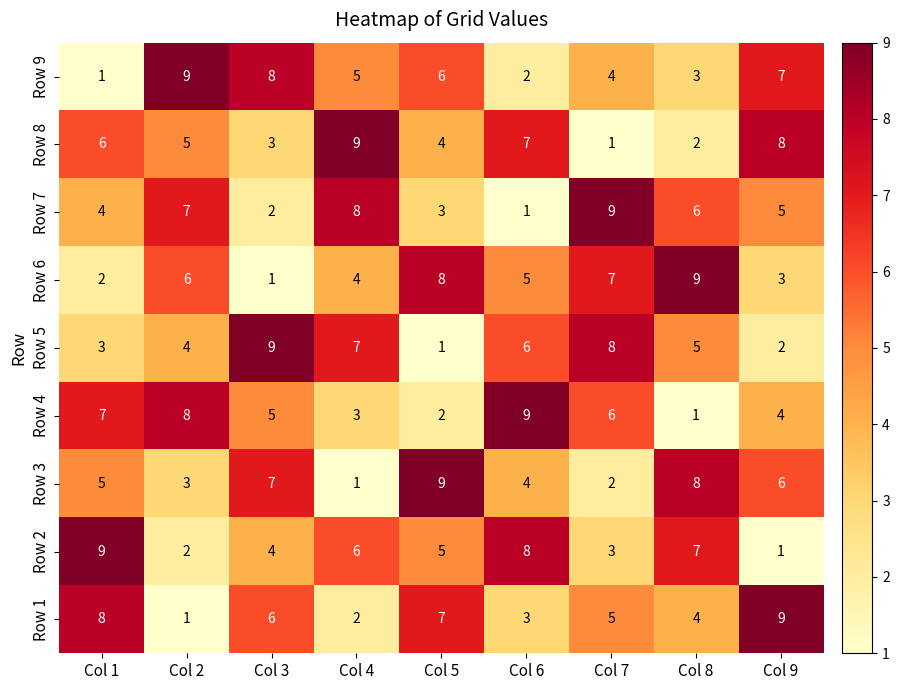

Is it true that Row 3 equals 8 at Col 8?

True